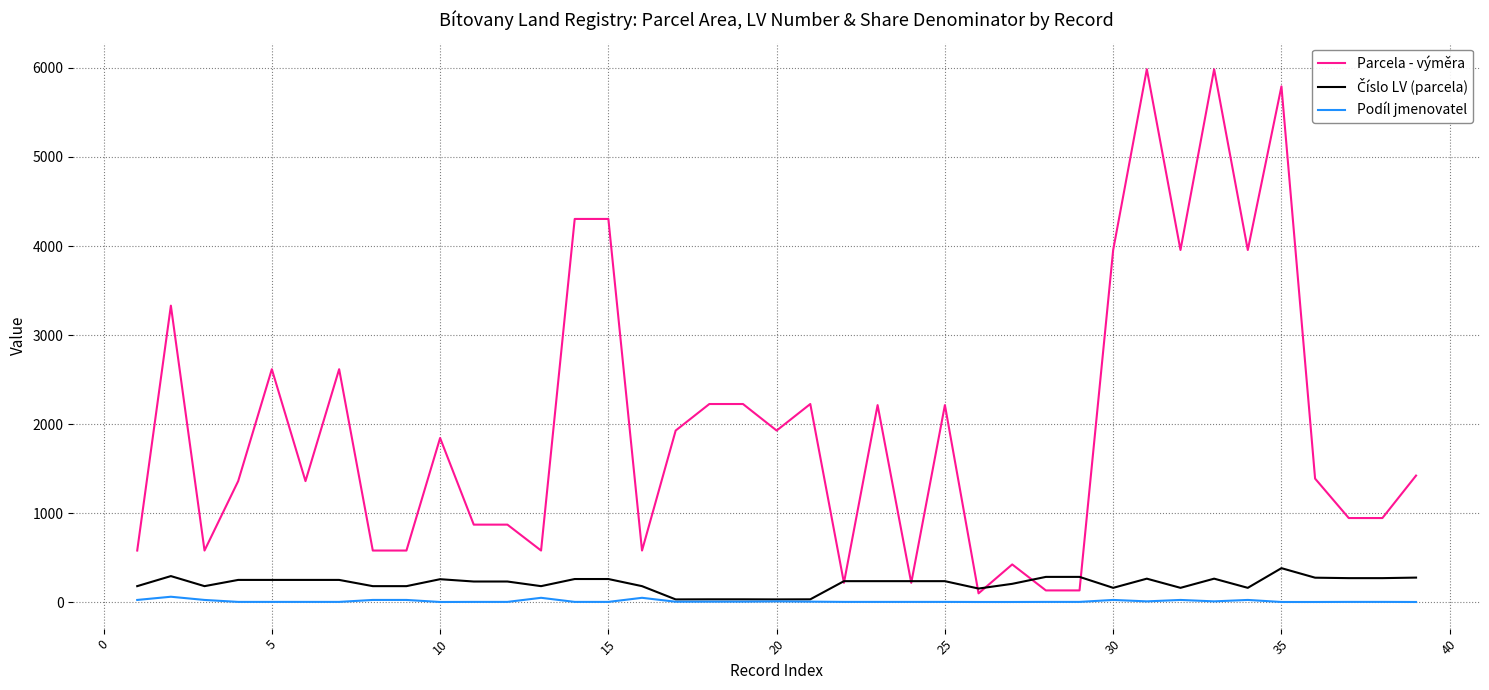

What is the maximum value shown in the chart?

5986